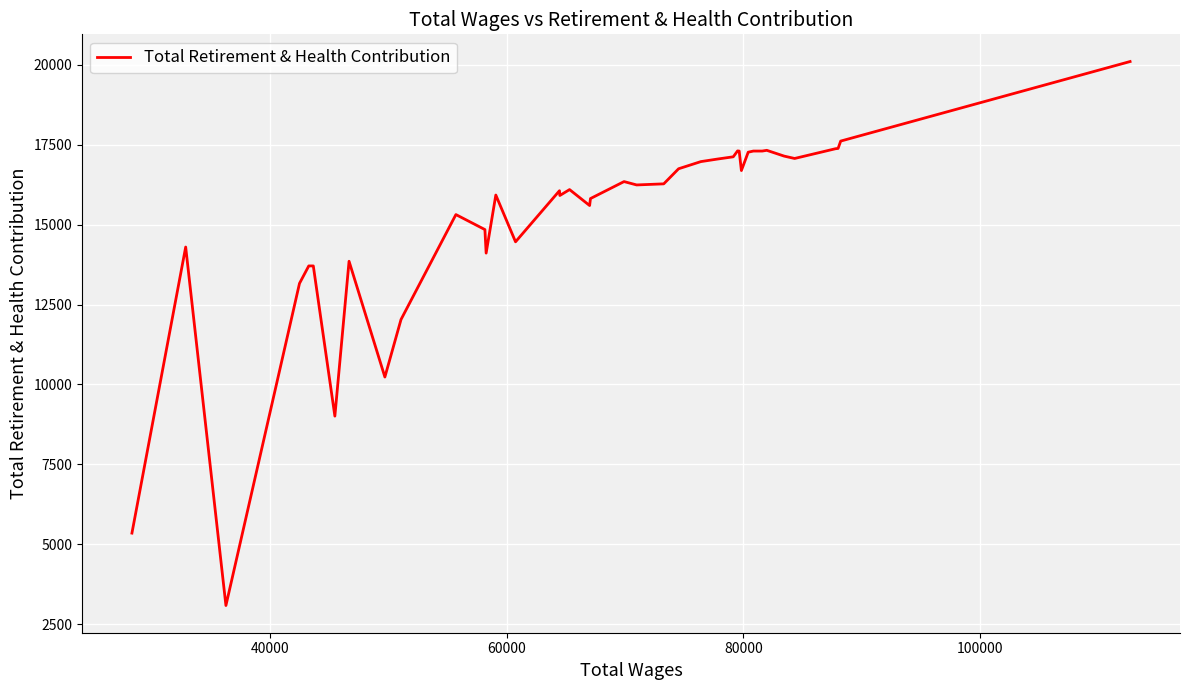

What is the difference between the maximum and minimum values?

17015